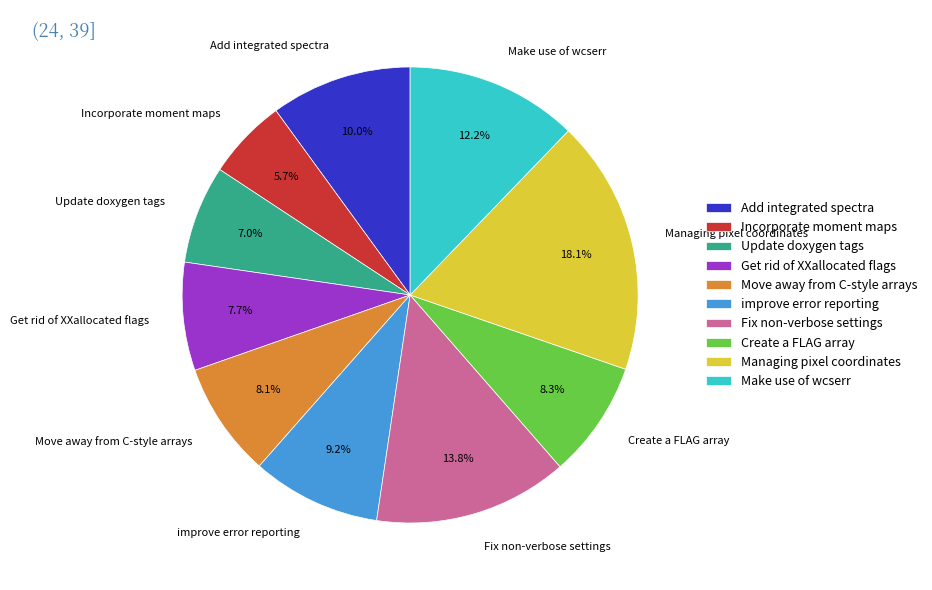

Is the sum of Create a FLAG array and Make use of wcserr greater than half?

No